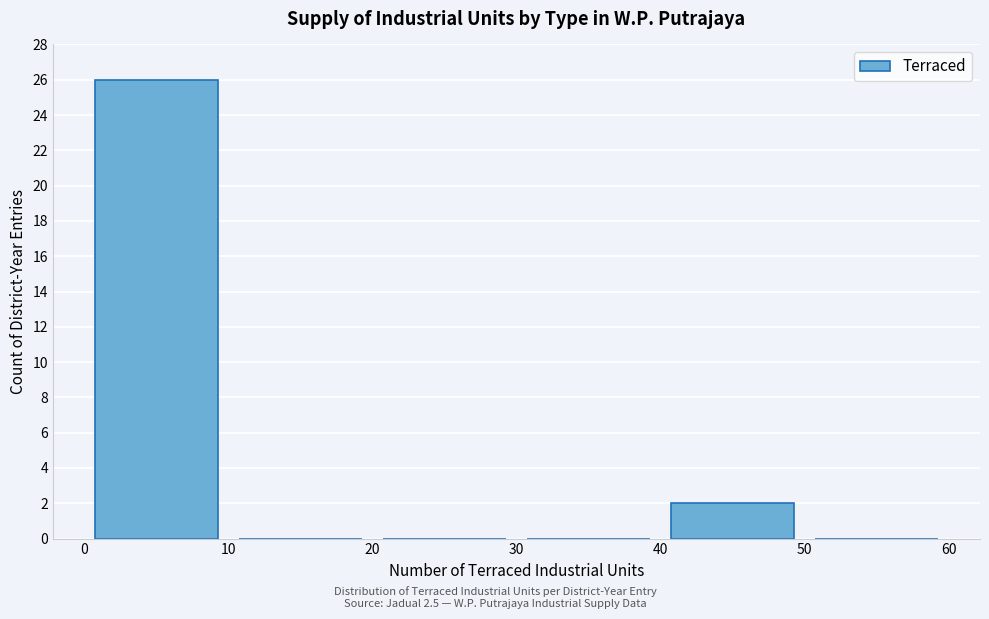

Over which range of the x-axis is the bar tallest?

0 to 10